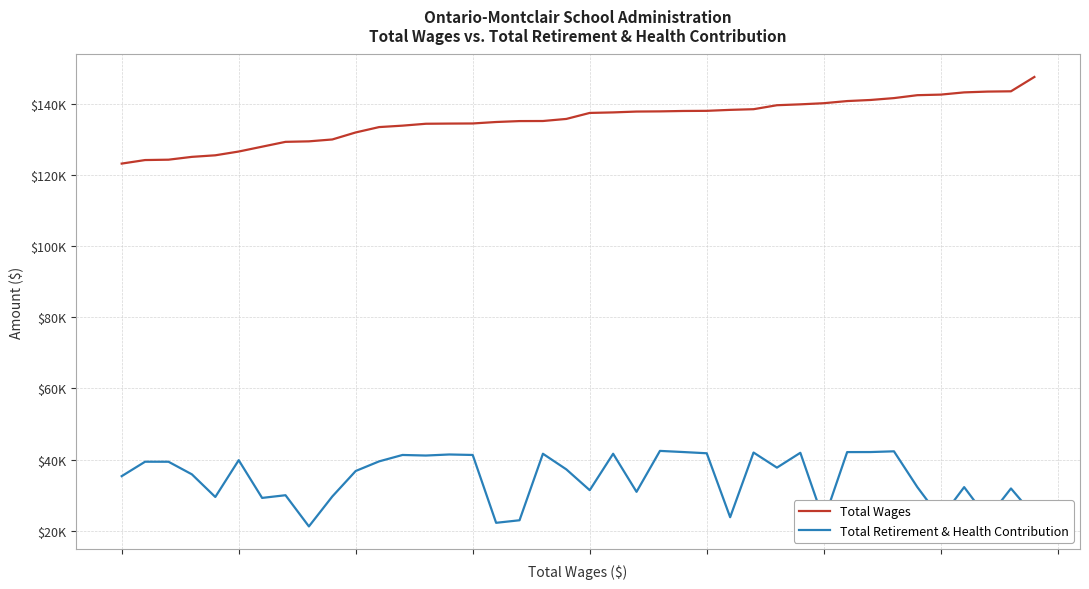

True or false: Total Wages and Total Retirement & Health Contribution cross at least once.

False